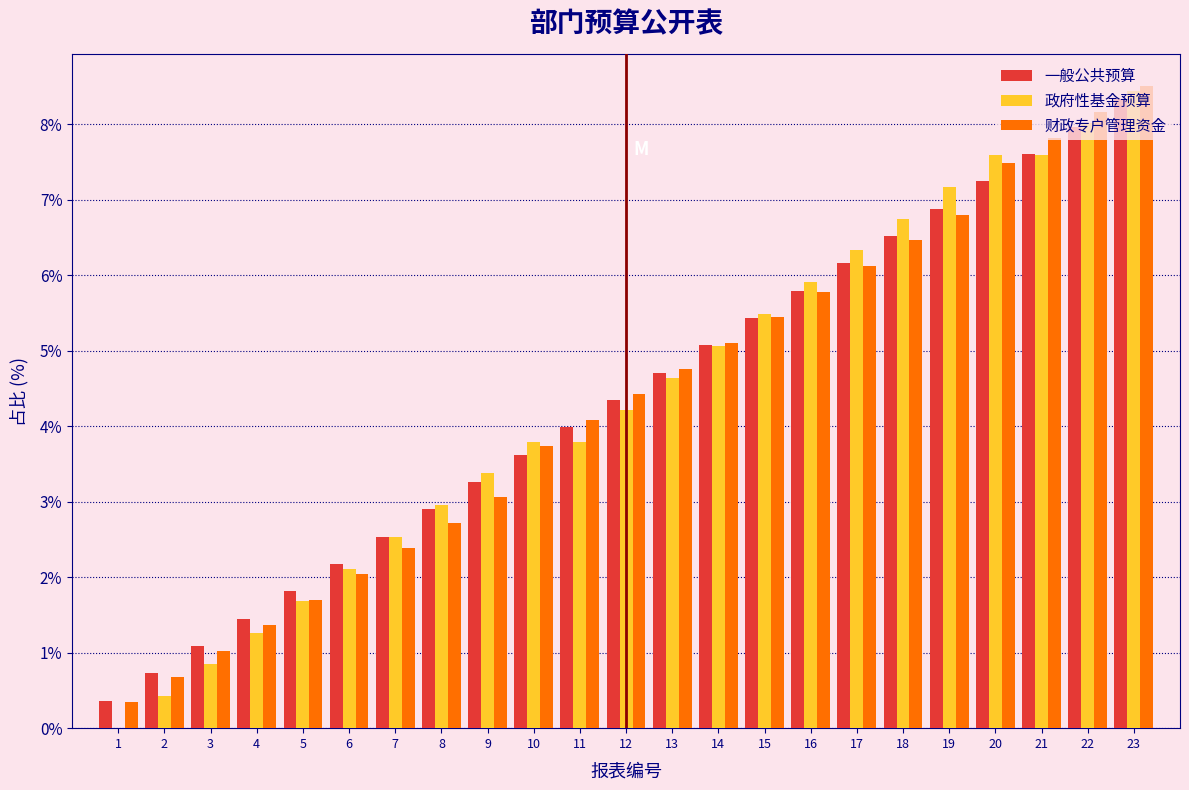

In the 财政专户管理资金 series, which range on the x-axis has the tallest bar?

22.5 to 23.5